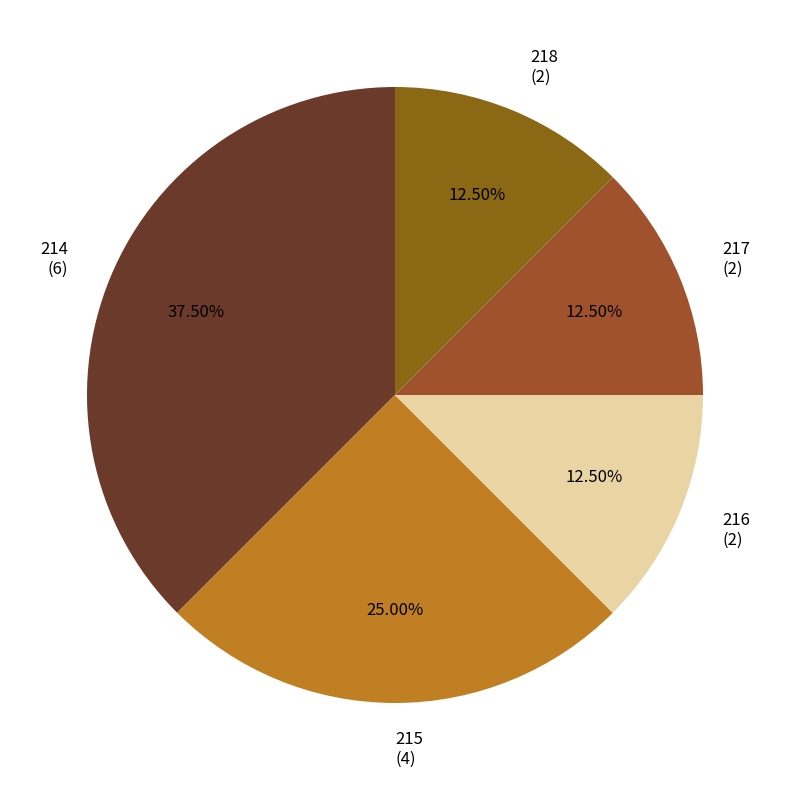

Which has a higher value, 214 (6) or 218 (2)?

214 (6)